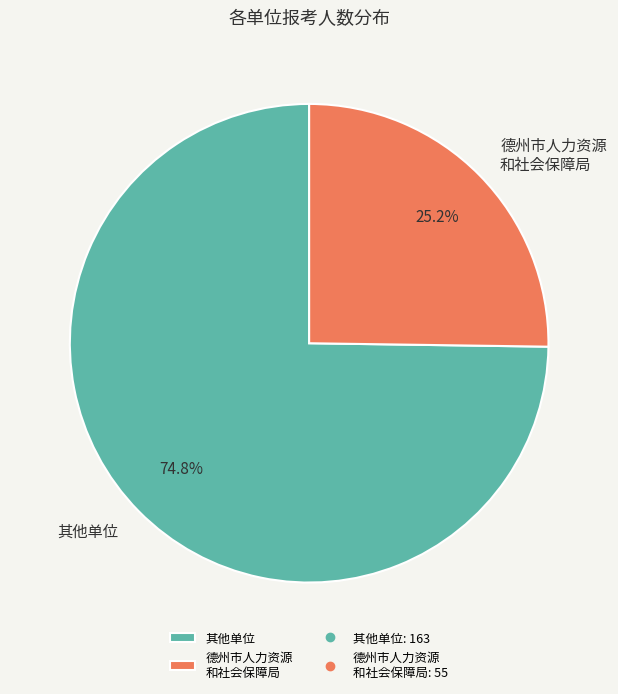

Is there a majority slice in this chart?

Yes